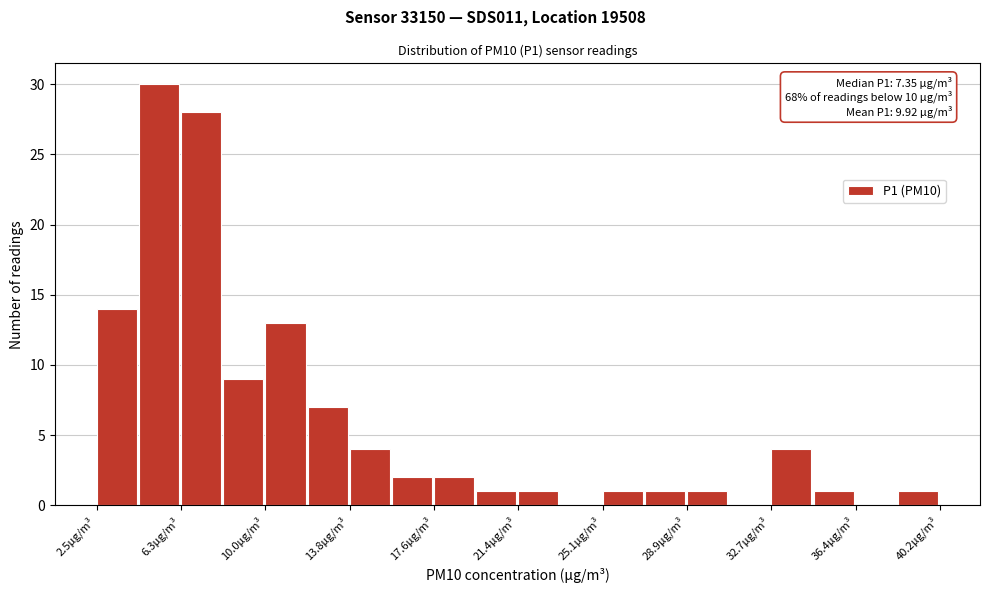

Read against the x-axis, roughly where is the centre of the tallest bar?

5.5